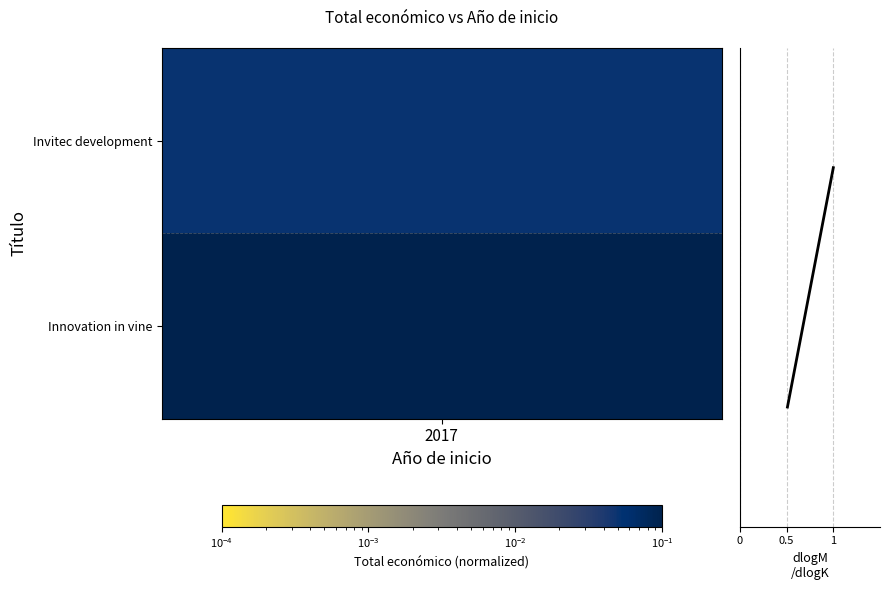

Between 2017 and 1, which is larger?

1